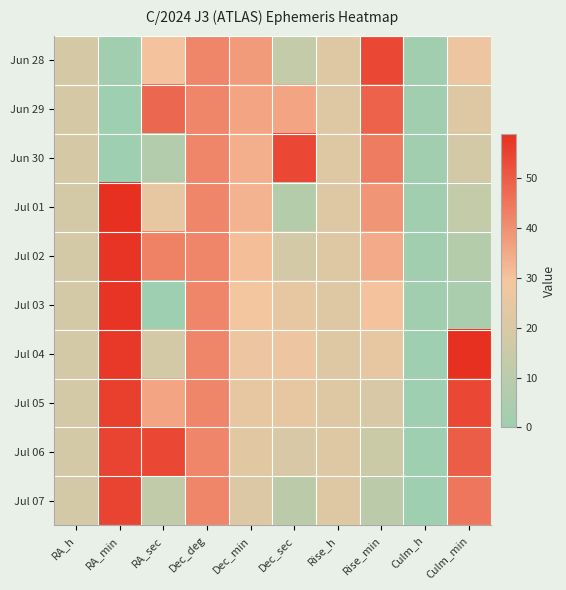

List the series in order of their peak value, highest first.

Jul 01, Jul 04, Jul 02, Jul 03, Jul 05, Jul 06, Jul 07, Jun 28, Jun 30, Jun 29